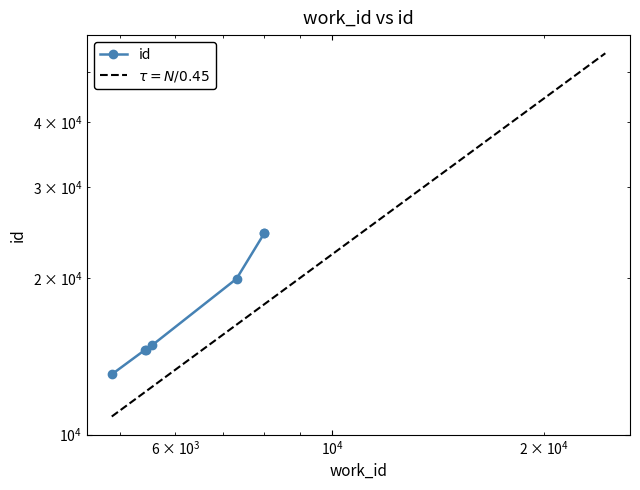

True or false: the data shows 19954 at 7325.

True